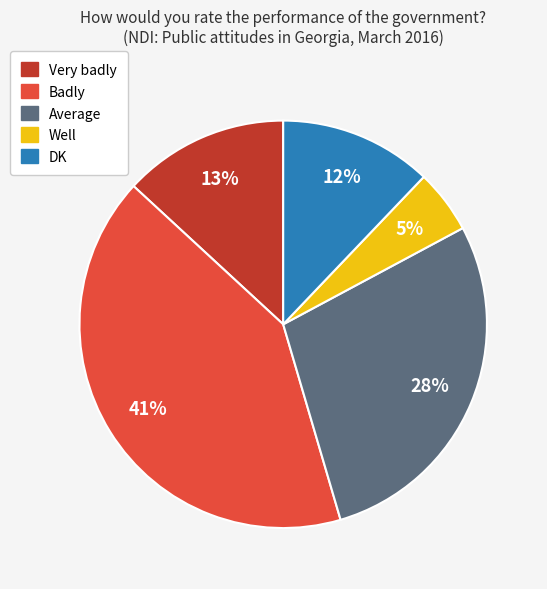

Combined, do Well and Average account for over 50%?

No